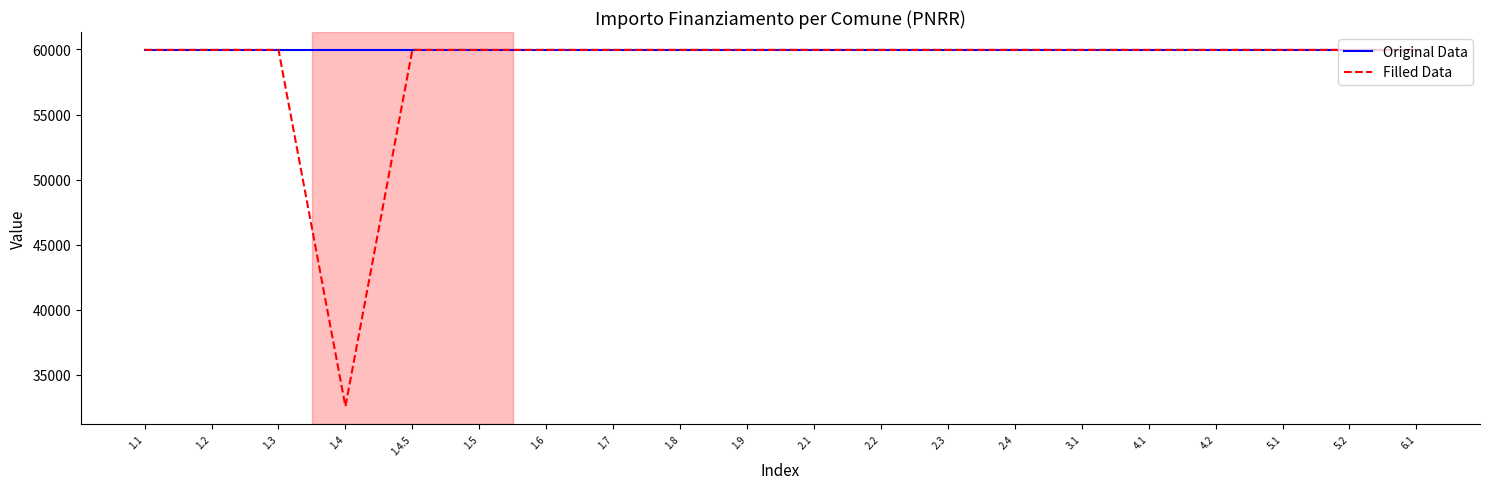

What is the lowest value of the Original Data series?

59966